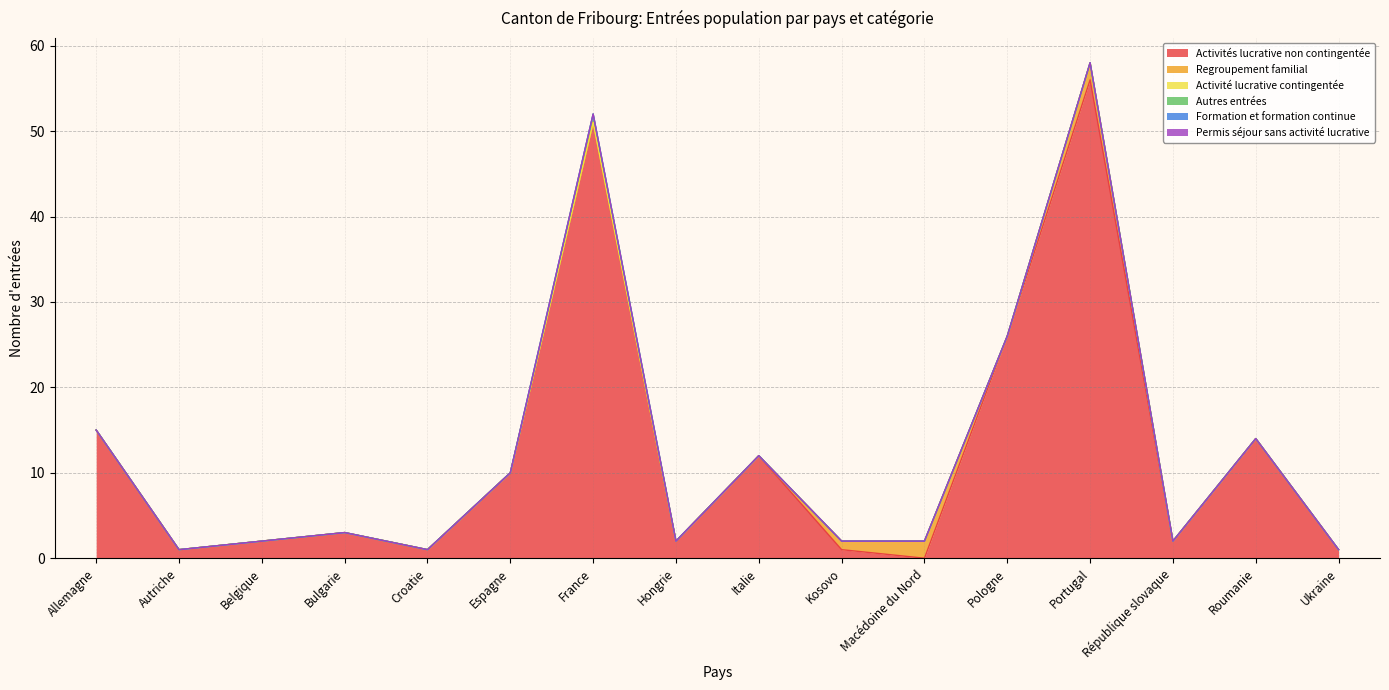

What are all the series names shown in the legend?

Activités lucrative non contingentée, Regroupement familial, Activité lucrative contingentée, Autres entrées, Formation et formation continue, Permis séjour sans activité lucrative